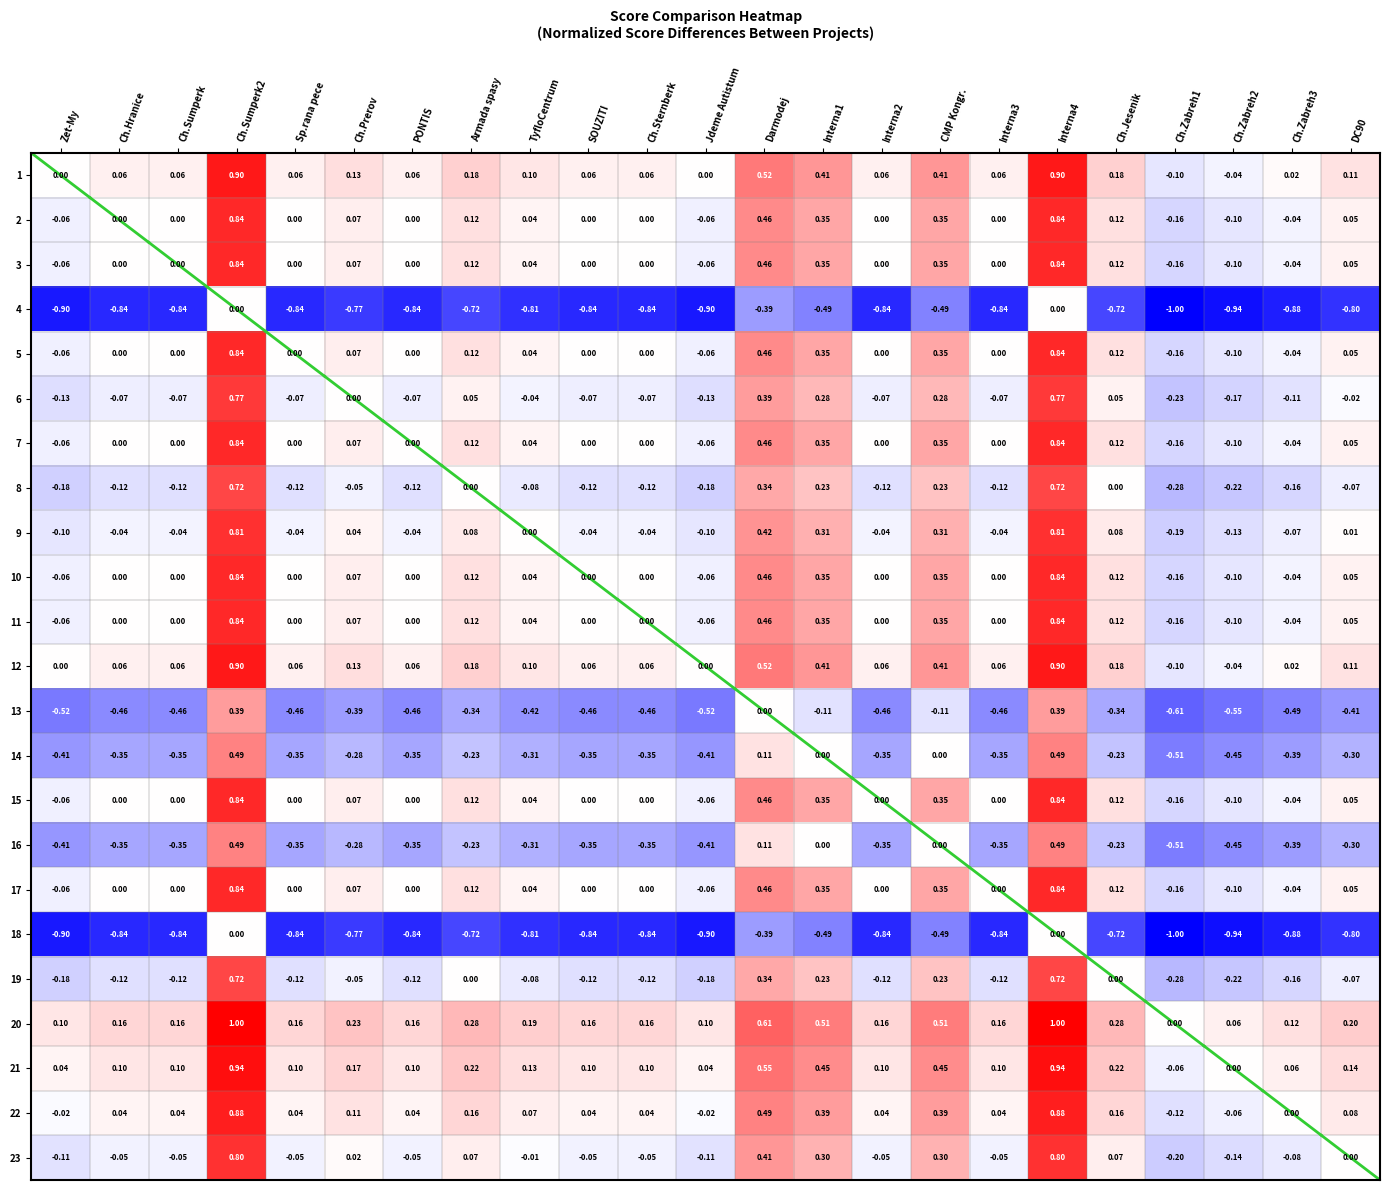

At which label is 13 closest to 0?

Darmodej